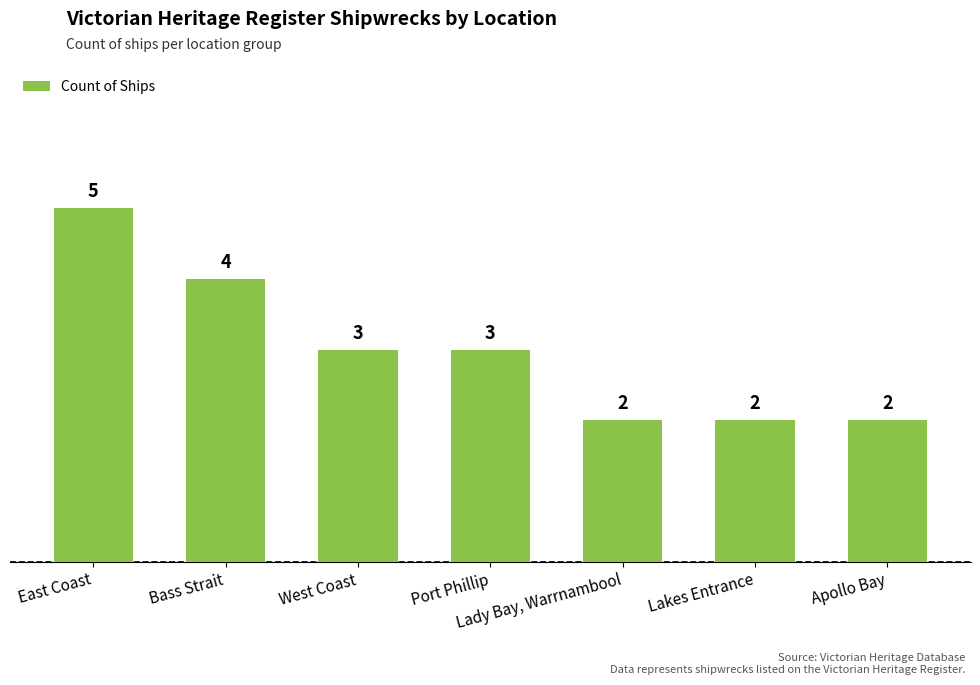

Between East Coast and Lakes Entrance, which is larger?

East Coast